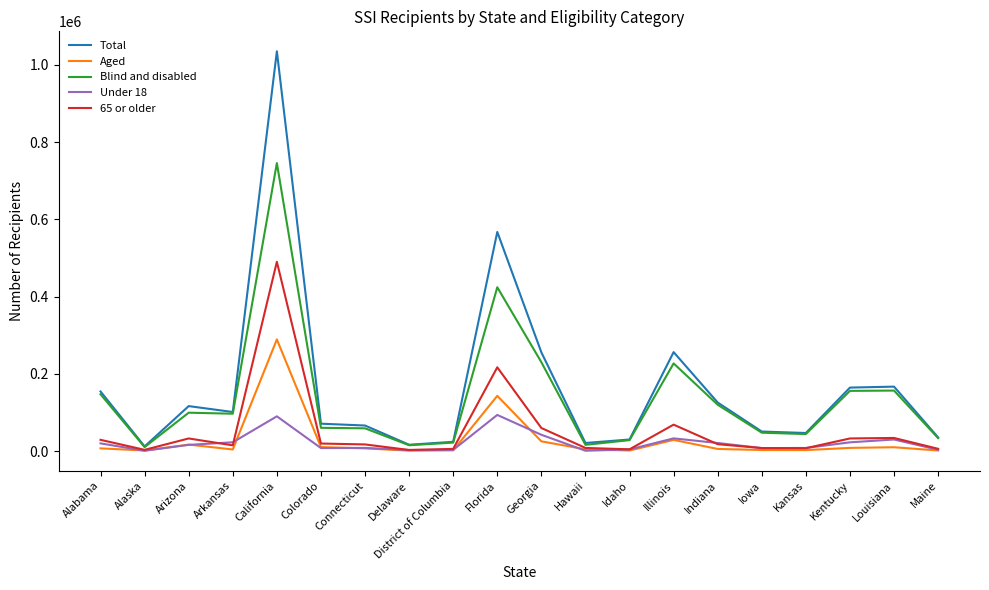

At which category is the sum across all series the highest?

California